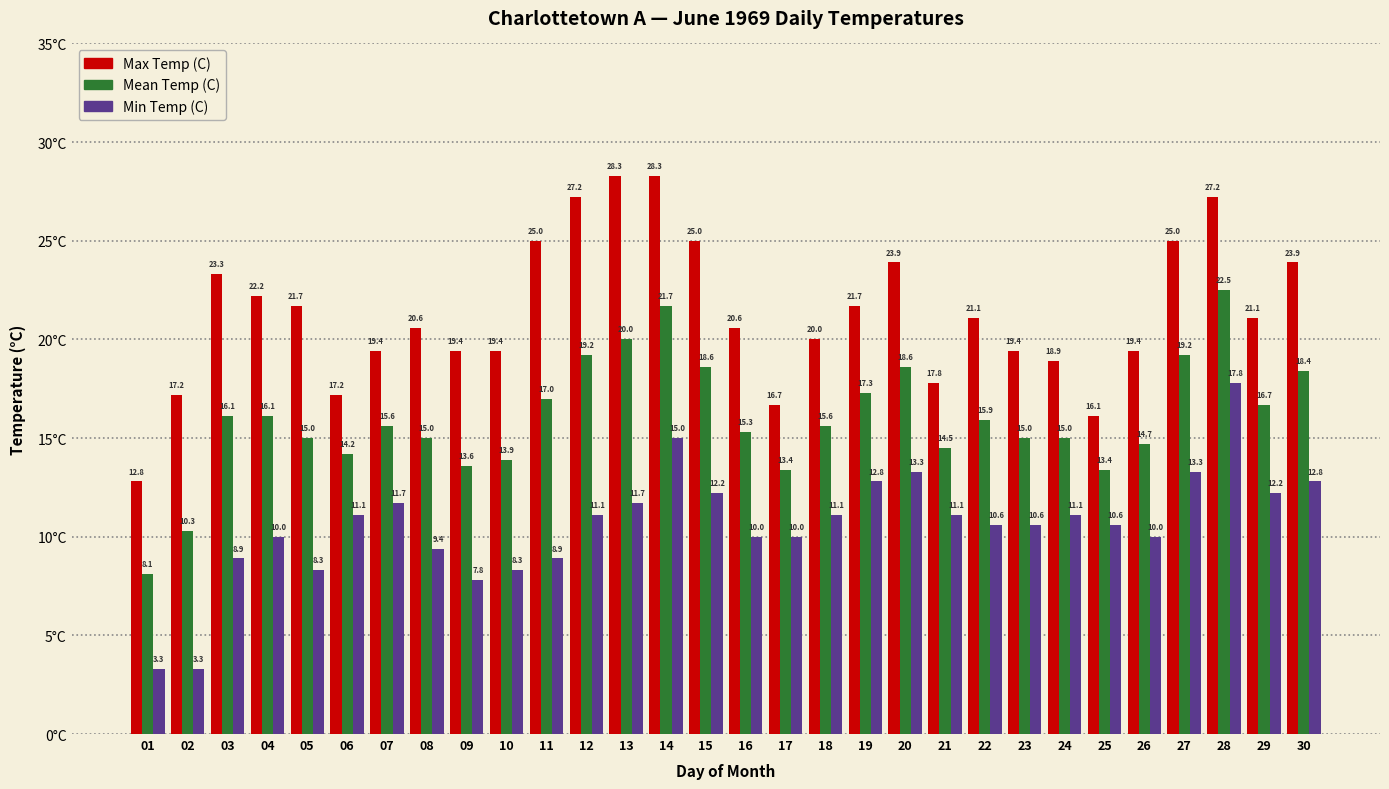

Where does the Min Temp (C) series first go above 11?

06